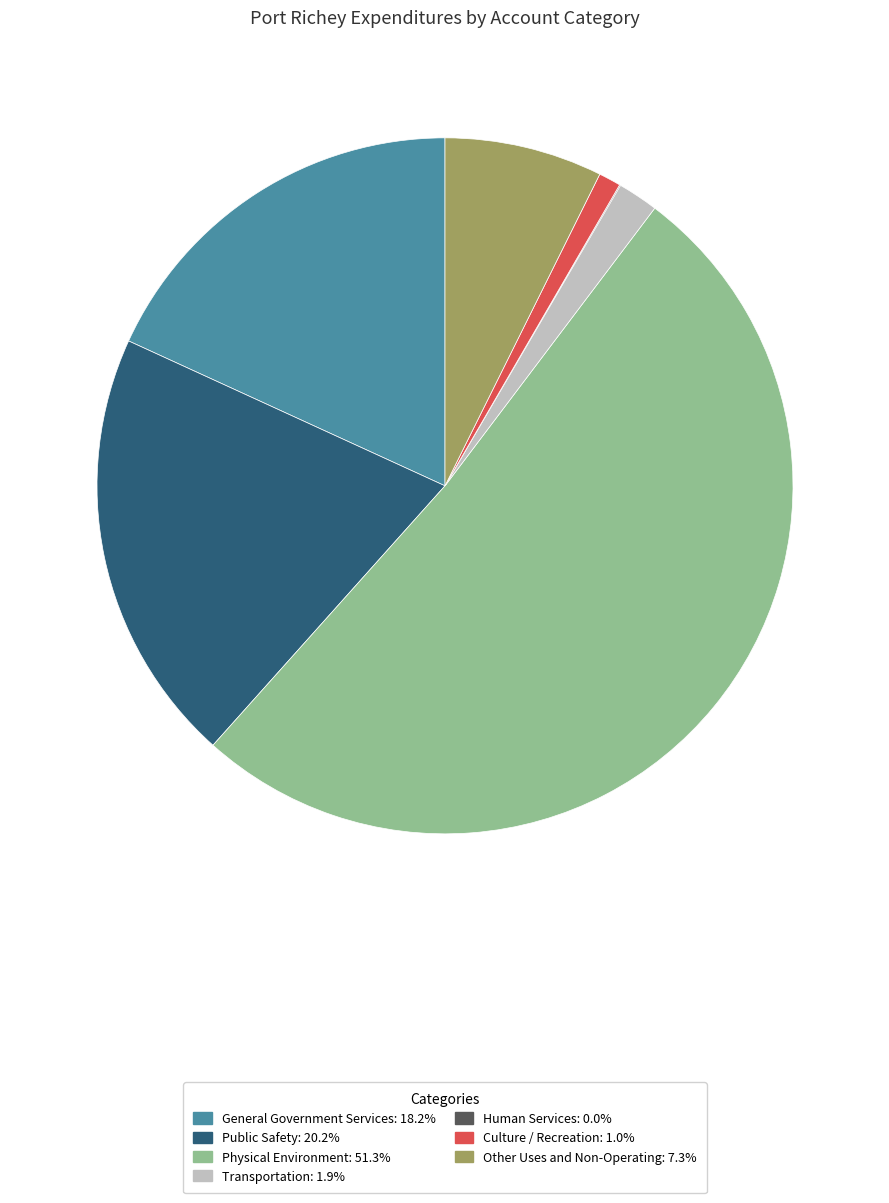

Which slice is the largest?

Physical Environment